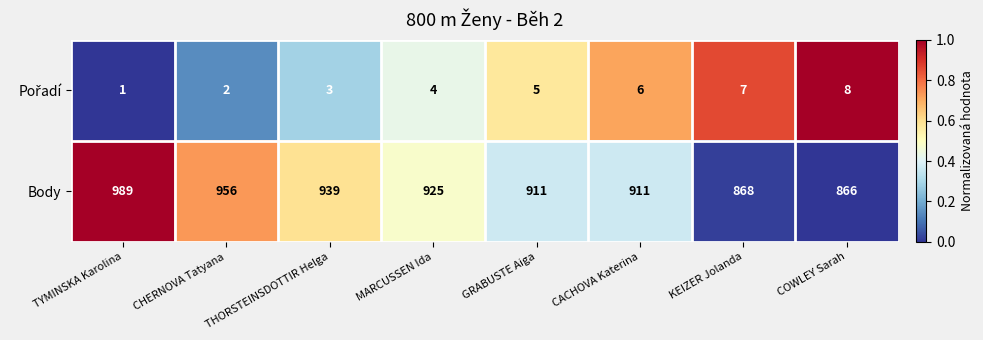

Which series has the widest spread of values?

Body